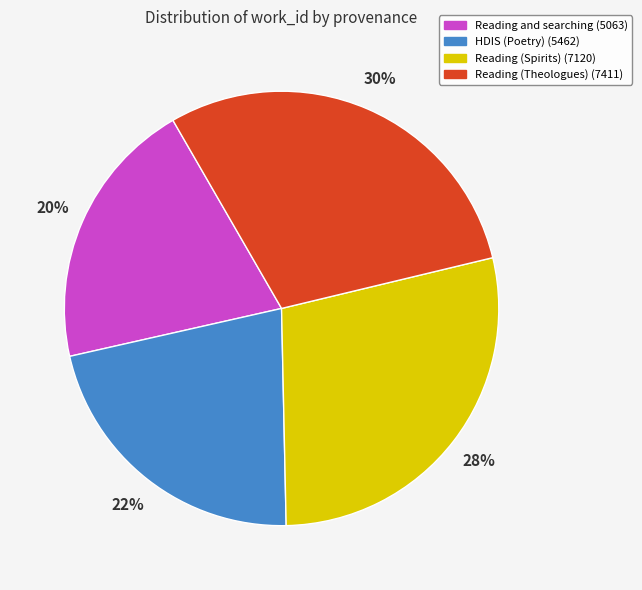

What is the smallest slice in the pie chart?

Reading and searching